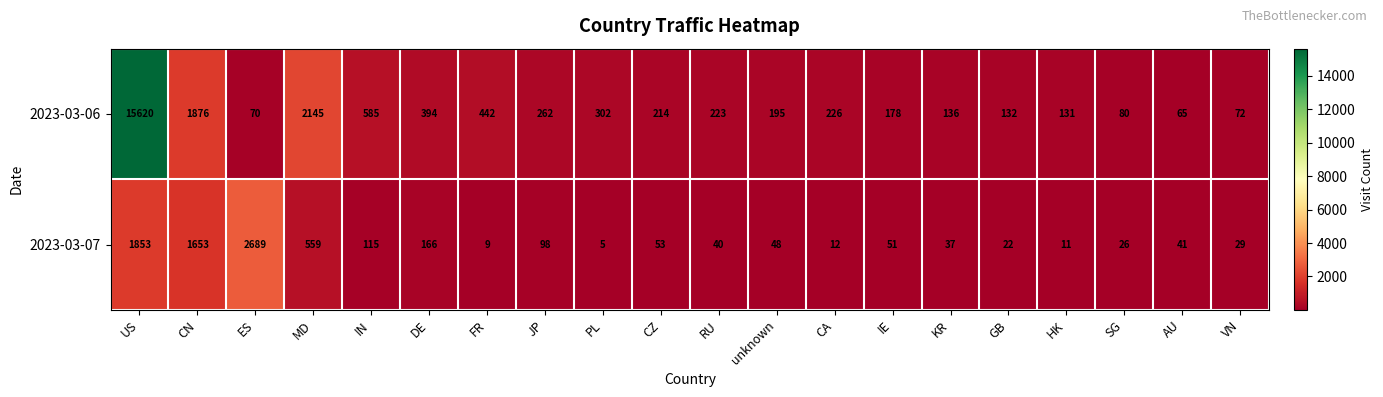

Which series changed the most between MD and AU?

2023-03-06